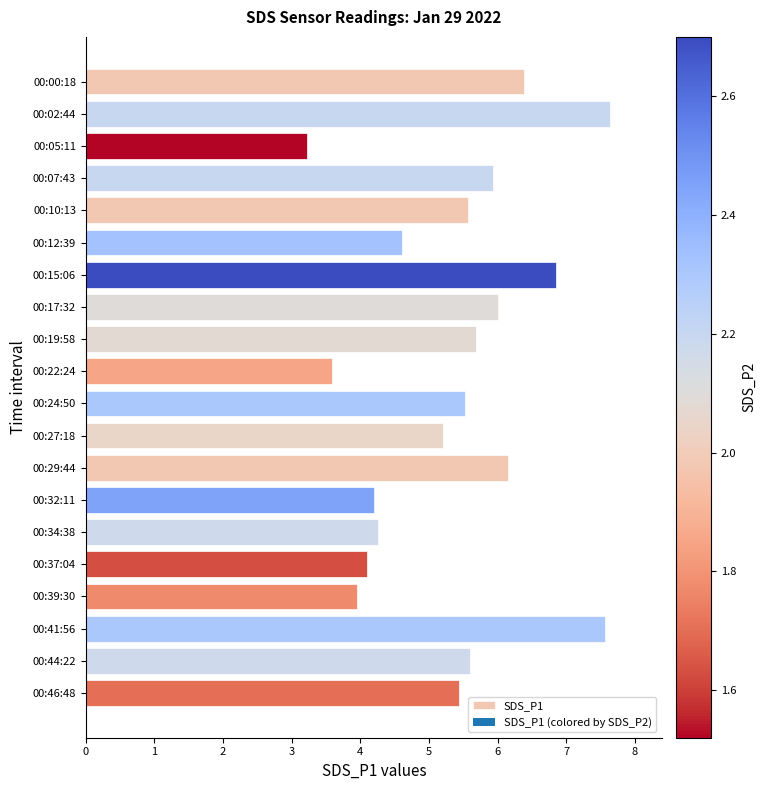

At which label is the value closest to 5?

00:27:18